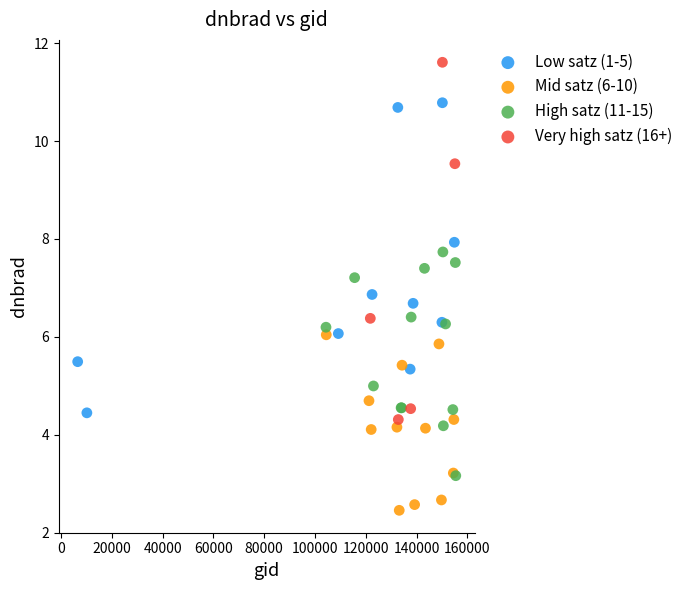

Which series reaches the maximum Y coordinate?

Very high satz (16+)